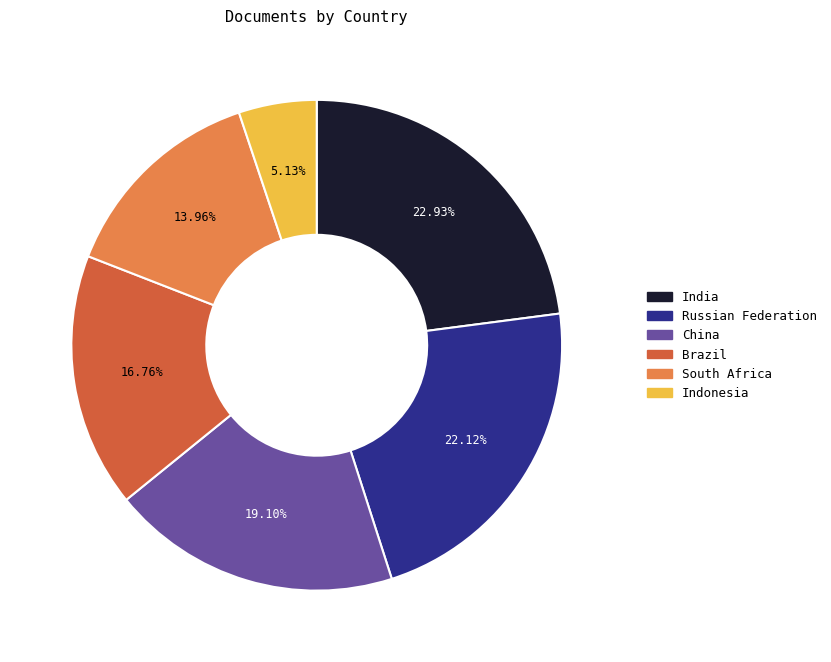

Between Indonesia and China, which is larger?

China